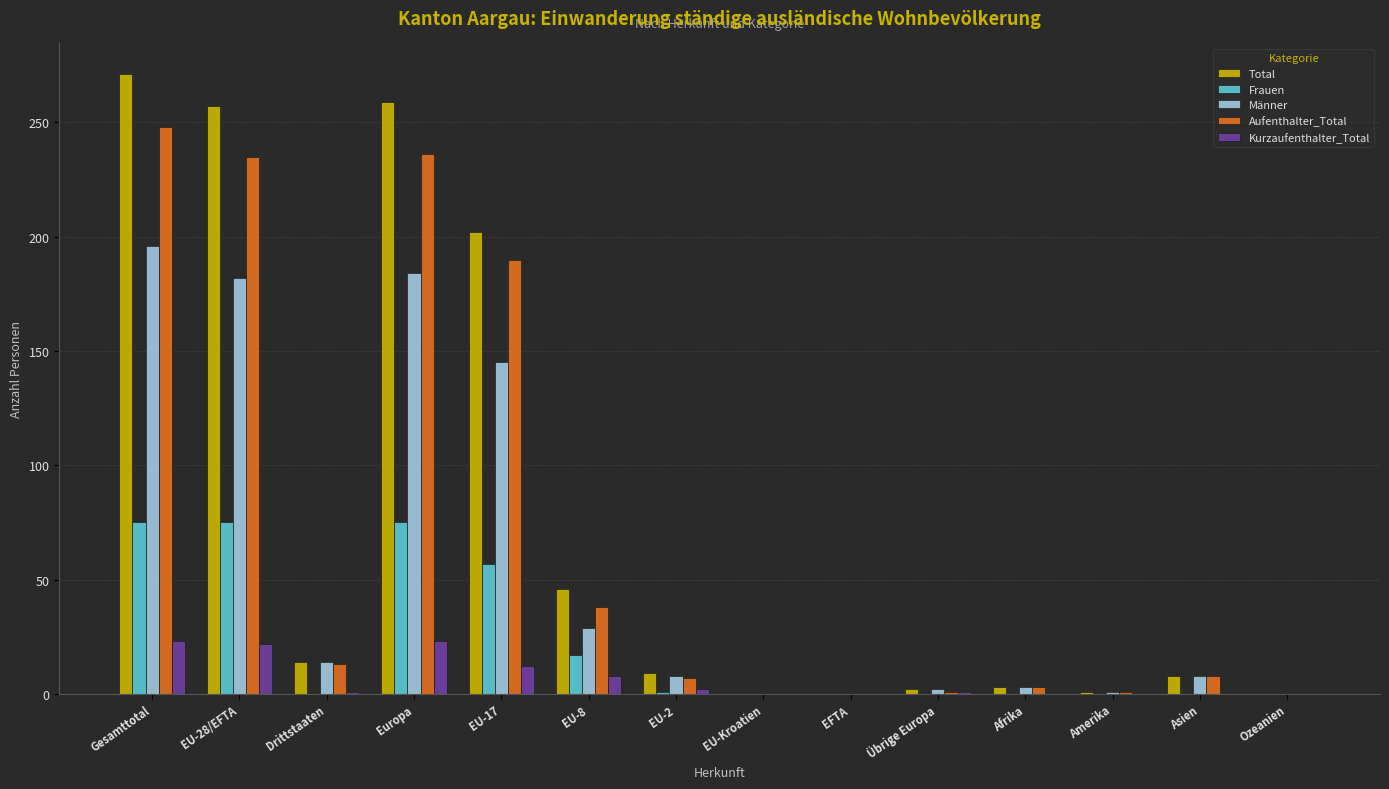

How many distinct data groups are displayed?

5